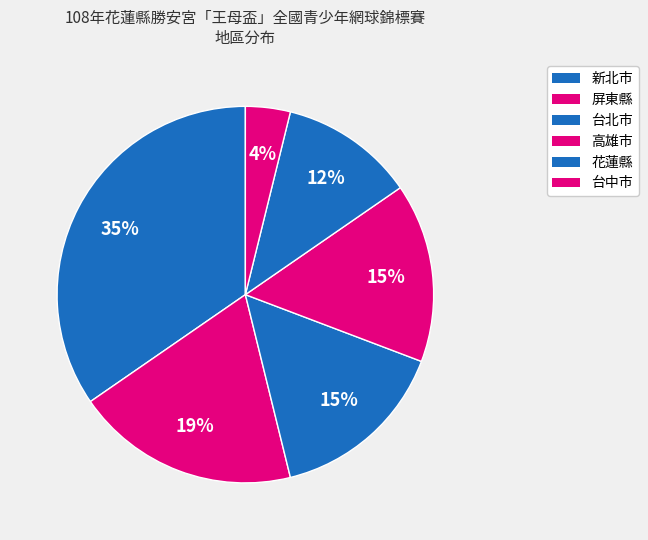

Count the number of slices in the pie.

6